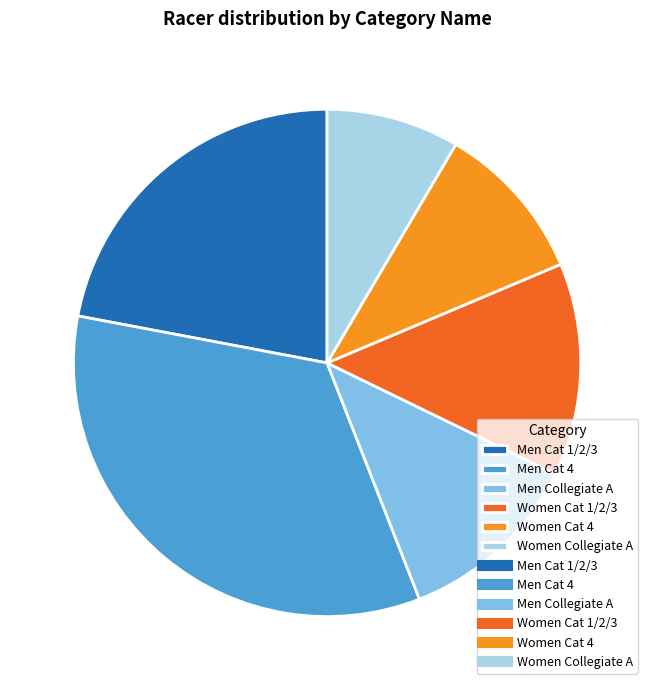

Does any single category account for the majority?

No